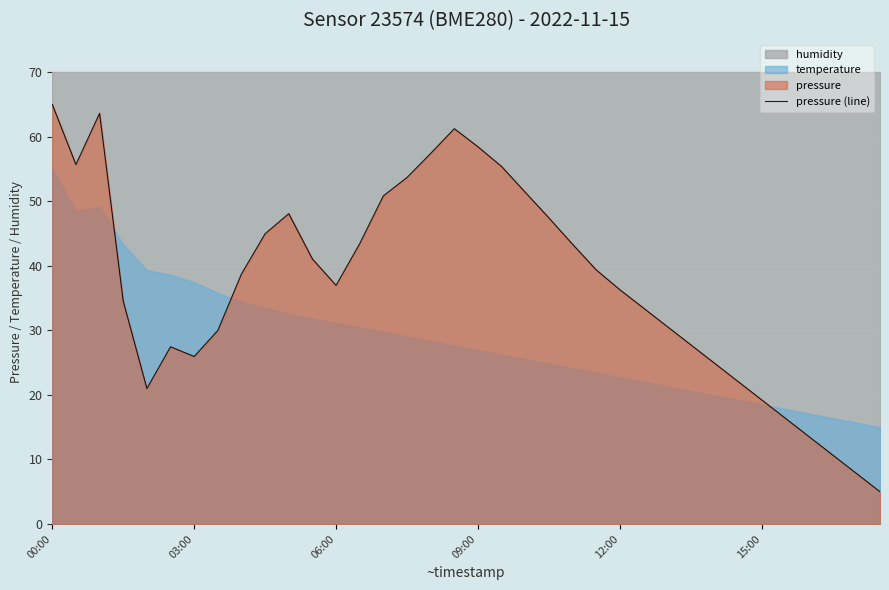

True or false: the data shows 3.3 at 33.

False